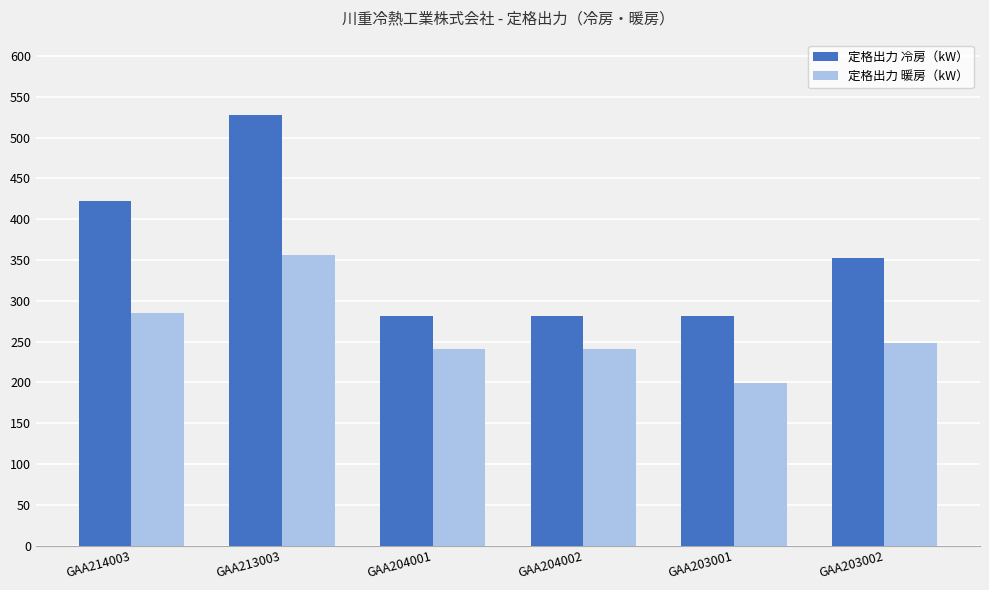

What is the total value across all series at GAA204001?

522